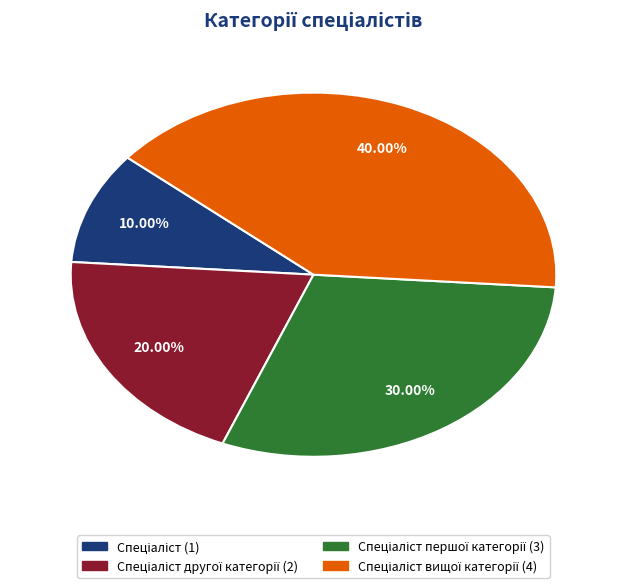

Does any single category account for the majority?

No